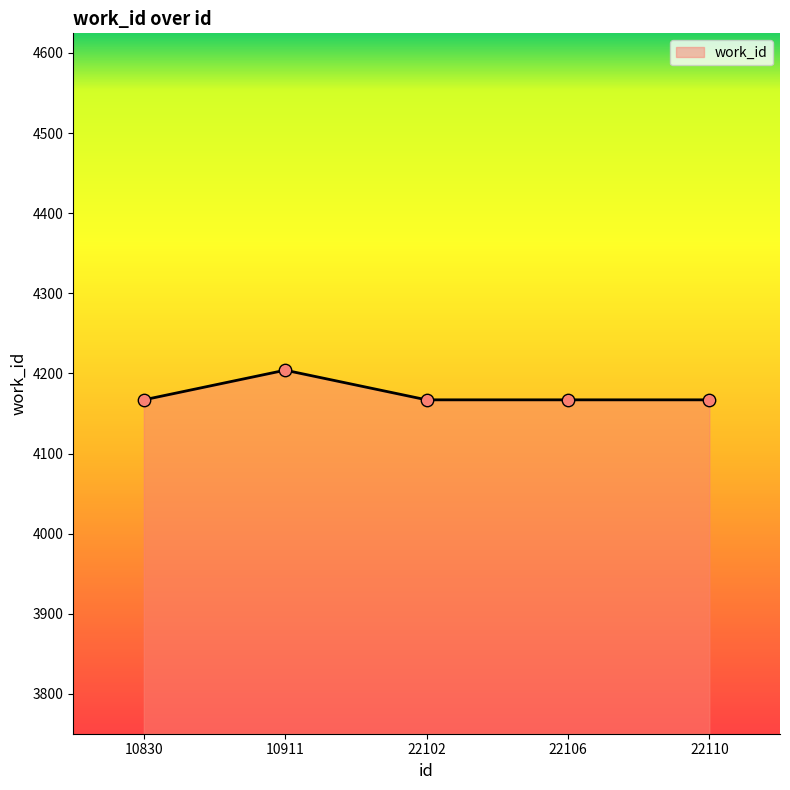

What is the change in value from 10830 to 10911?

+37